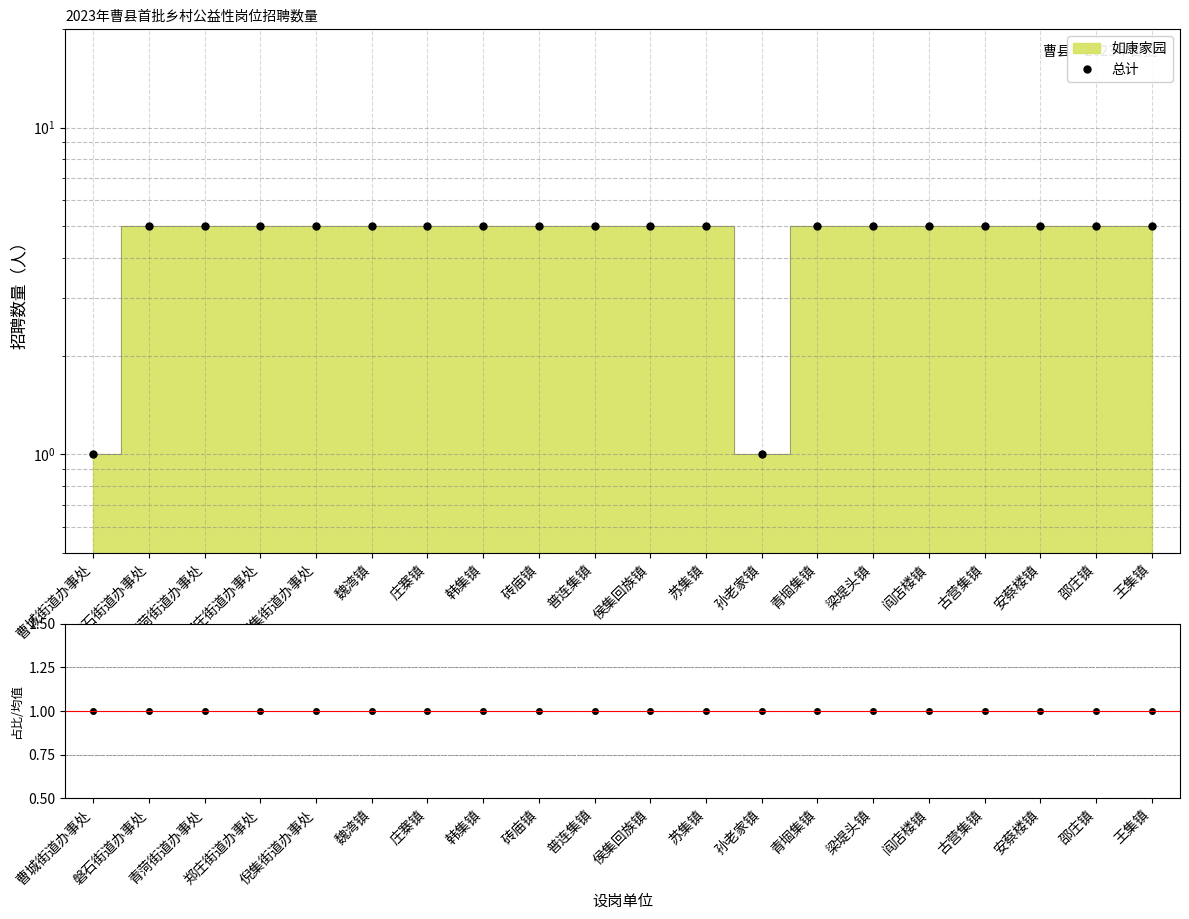

Is it true that the value at 侯集回族镇 is 5?

True